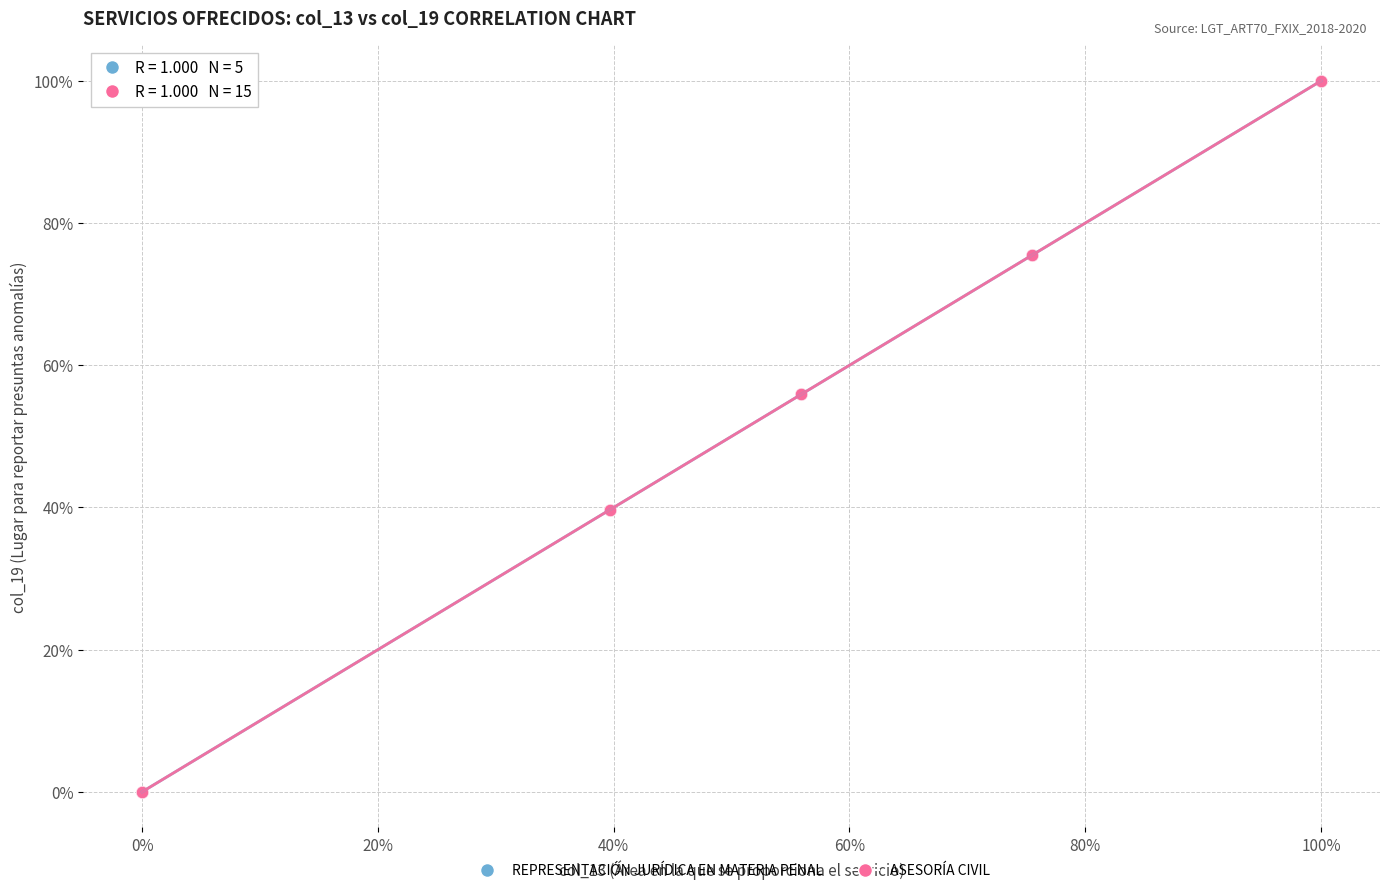

What are all the series names shown in the legend?

REPRESENTACIÓN JURÍDICA EN MATERIA PENAL, ASESORÍA CIVIL